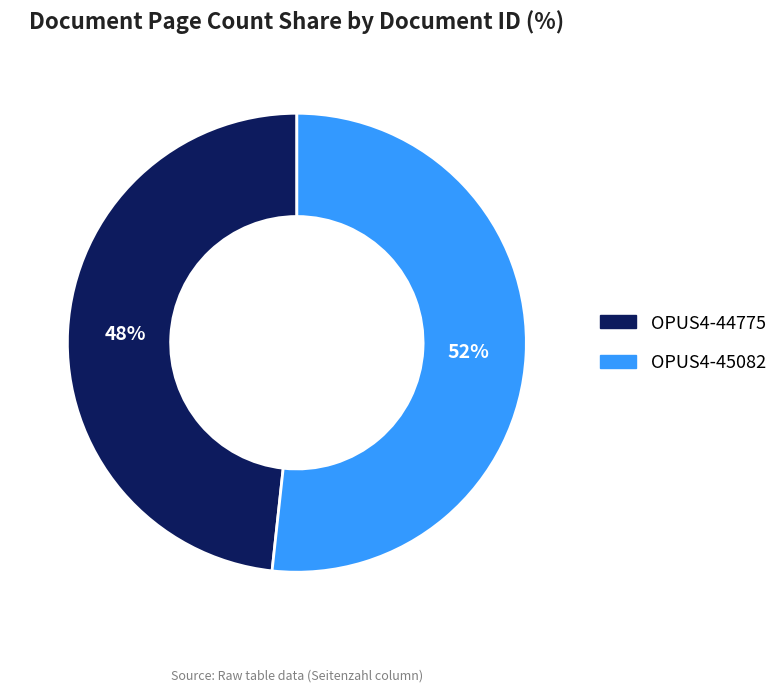

Rank the categories by value from lowest to highest.

OPUS4-44775, OPUS4-45082